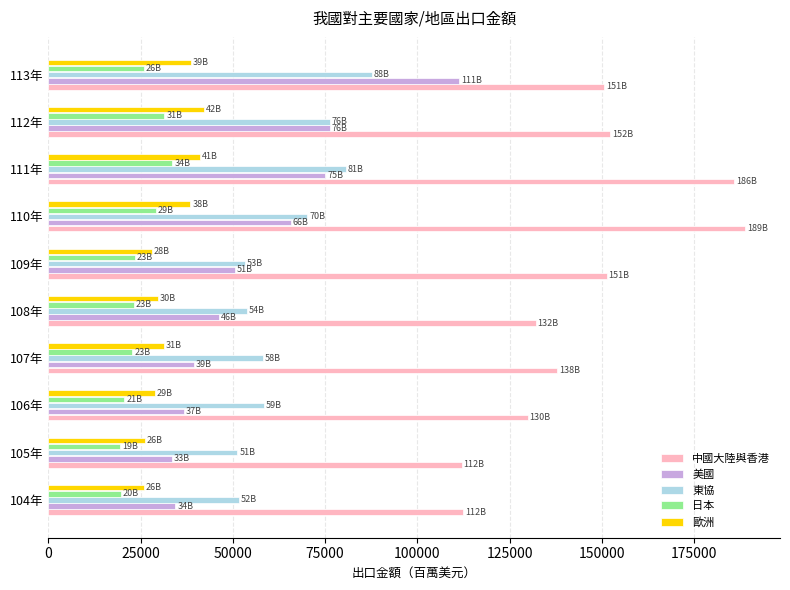

The value of 中國大陸與香港 at 108年 is 132114.6. True or false?

True